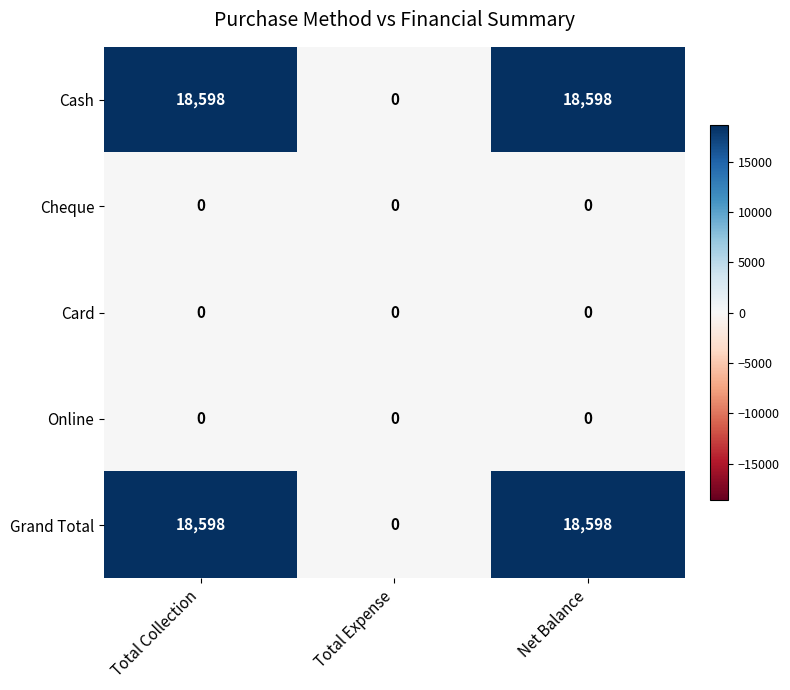

What is the spread (max minus min) of values at Net Balance?

18598